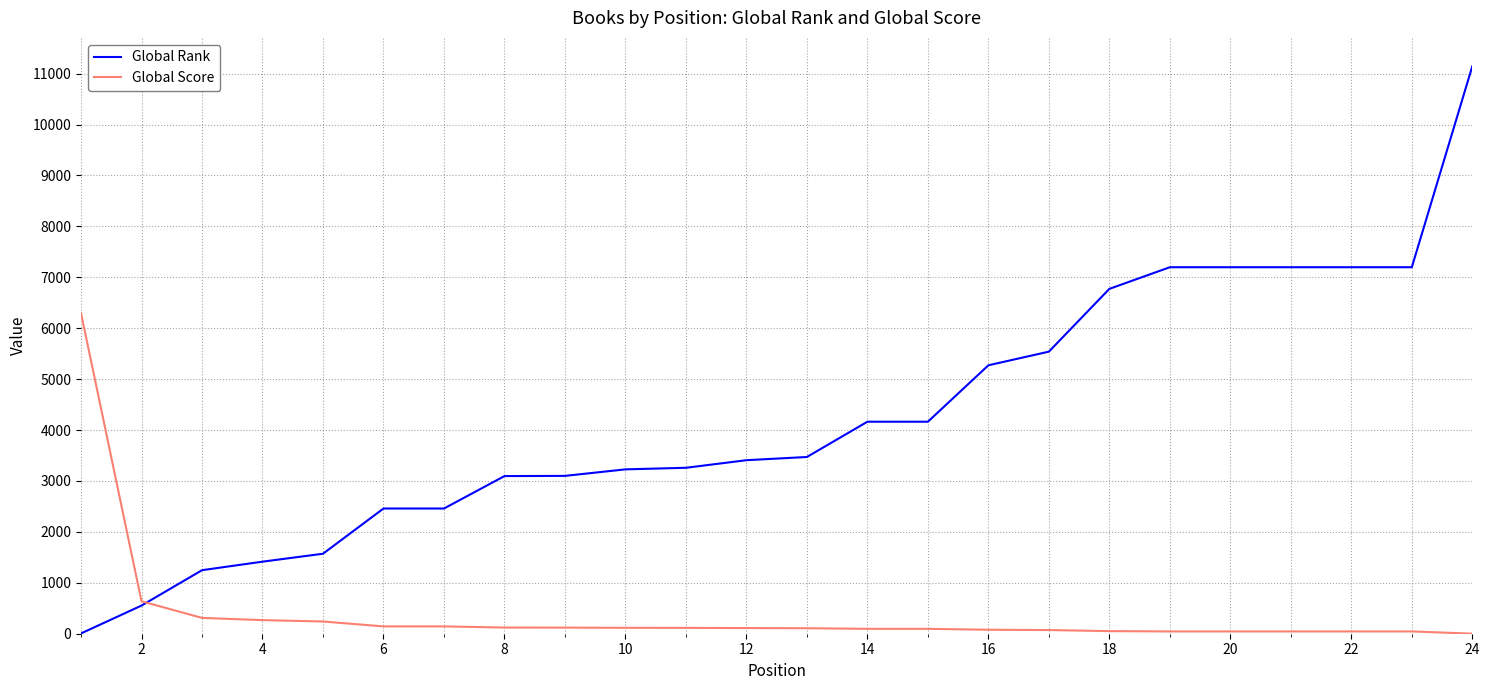

Which series has the largest total across all categories?

Global Rank